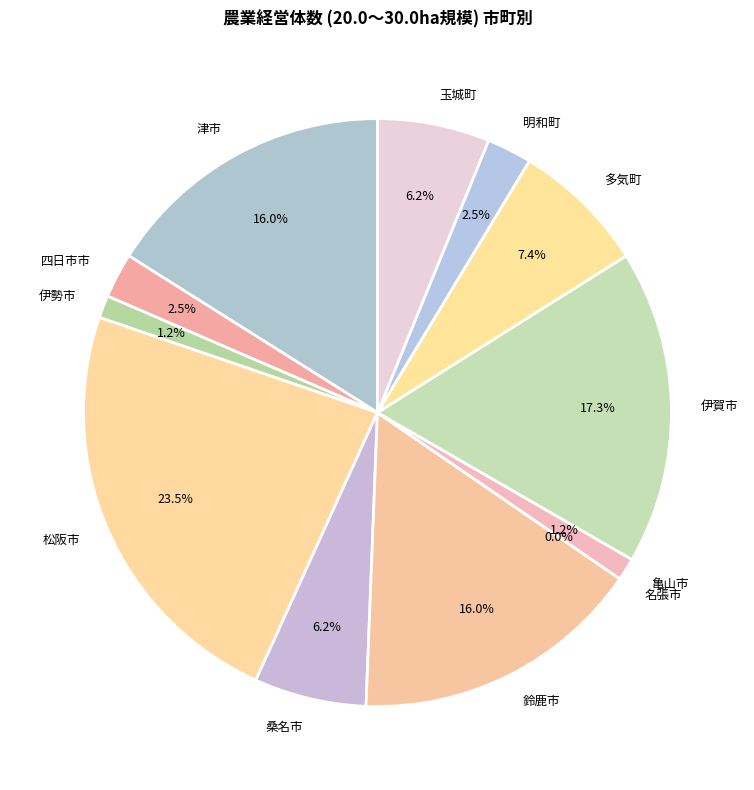

How many segments does this pie chart have?

12